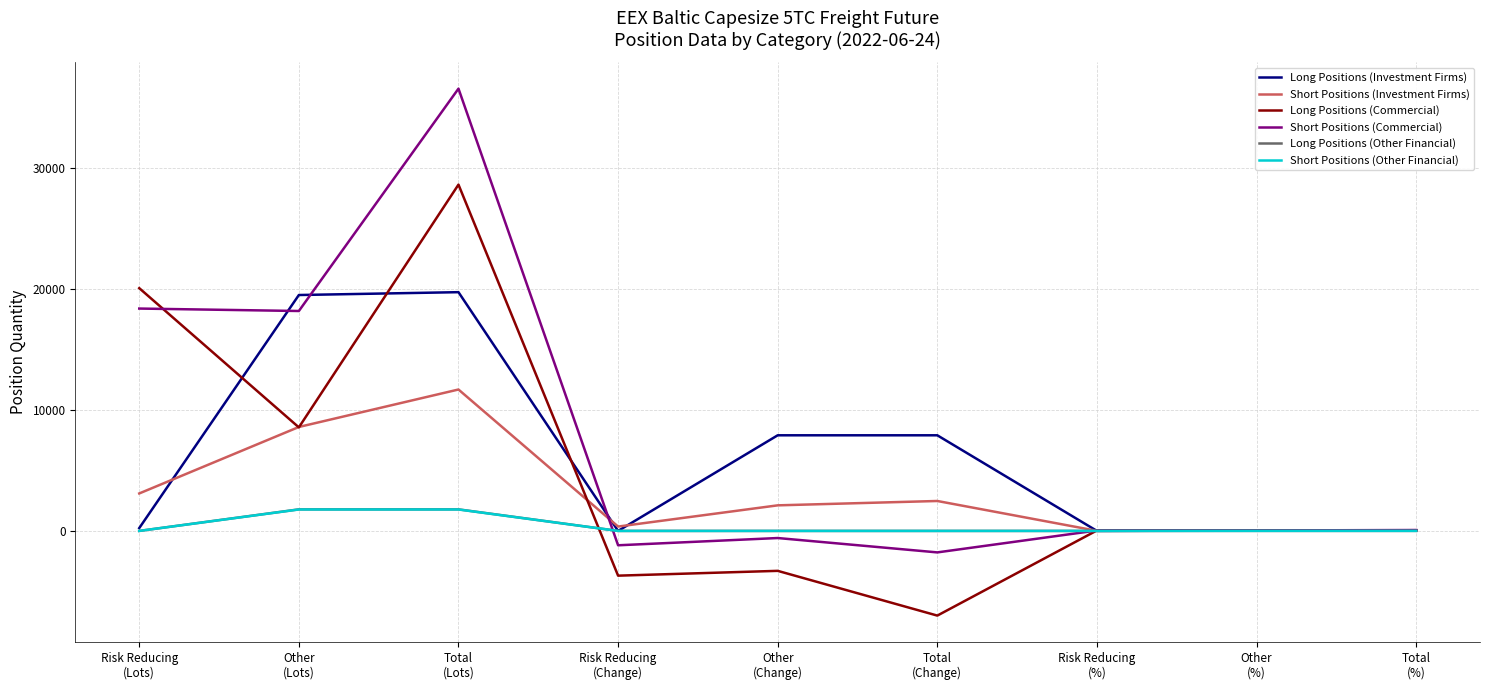

What is the highest value of the Short Positions (Other Financial) series?

1771.0